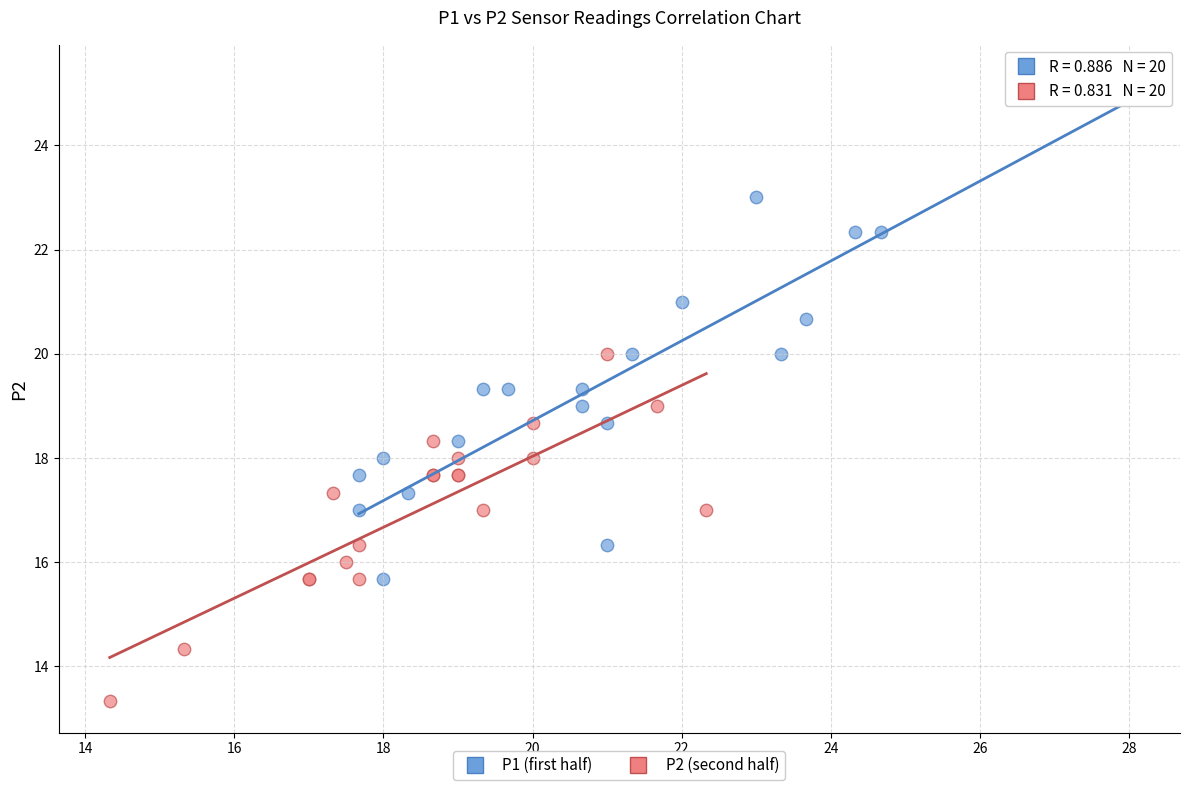

Which series contains the lowest Y value?

P2 (second half)